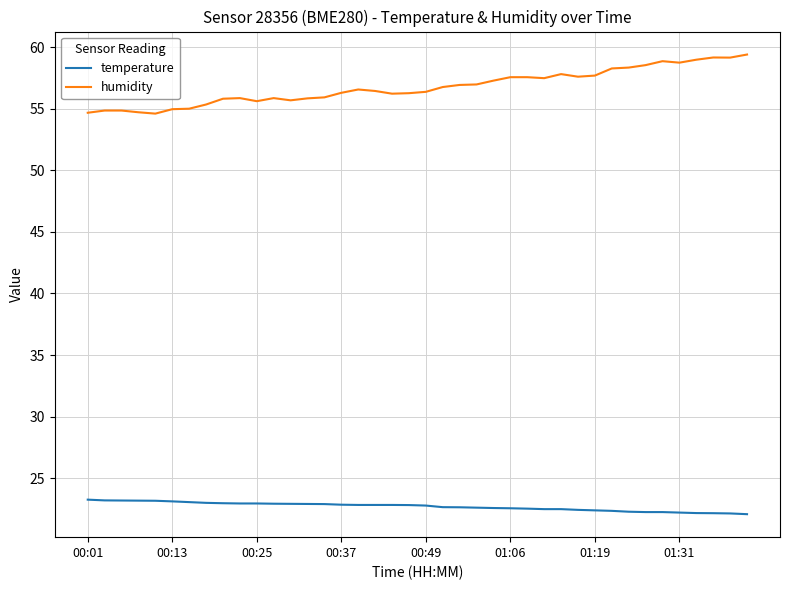

What is the difference between the maximum and minimum values in the humidity series?

4.8